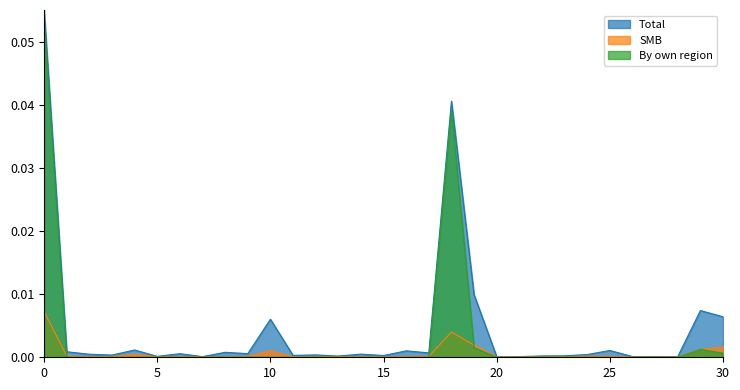

True or false: By own region has a value of 0.0 at 15.

True